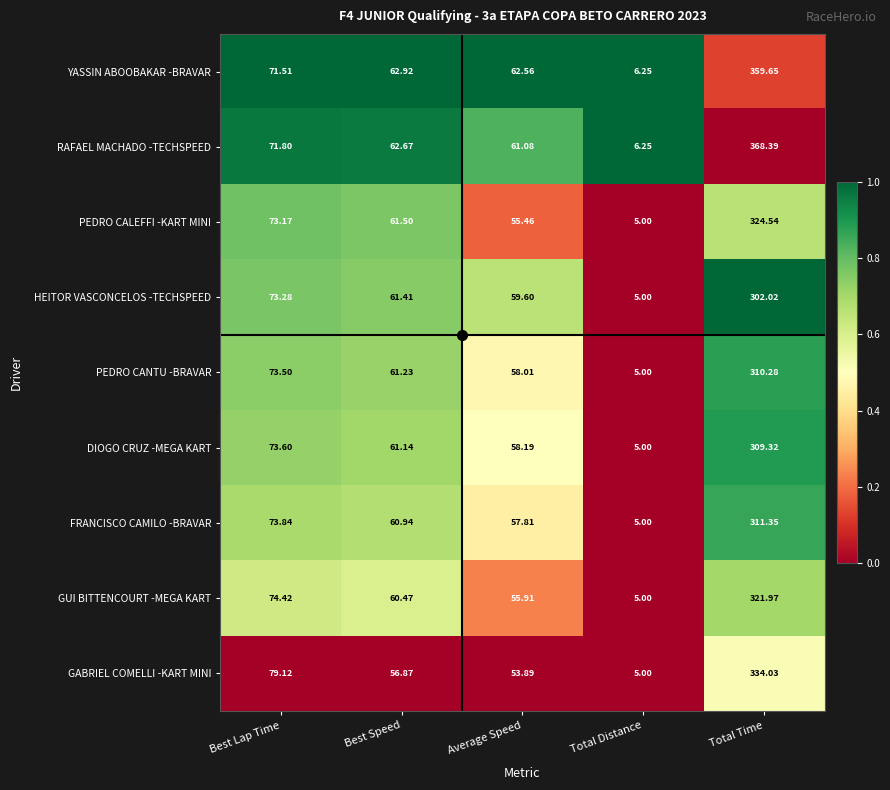

How many data points does each series have?

5